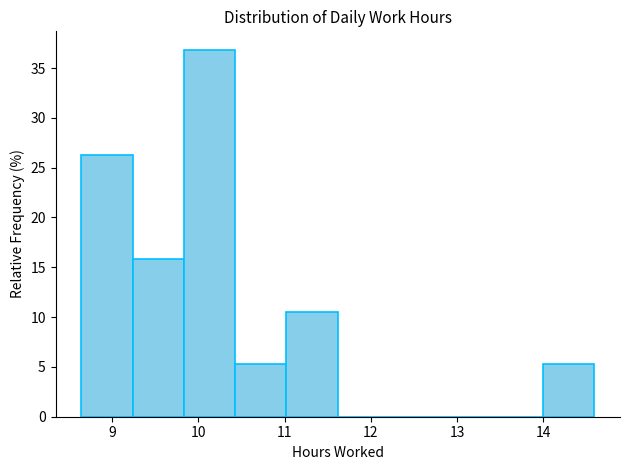

Over which range of the x-axis is the bar tallest?

9.8 to 10.4